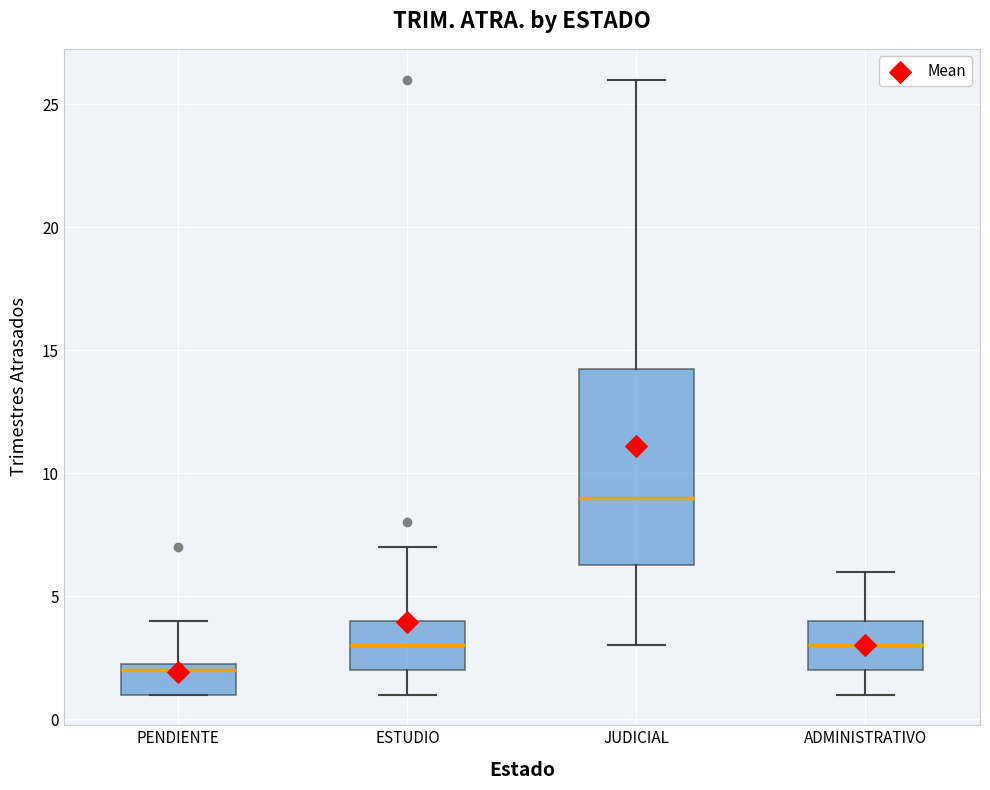

Comparing the boxes themselves (not the whiskers), which one is the tallest?

JUDICIAL